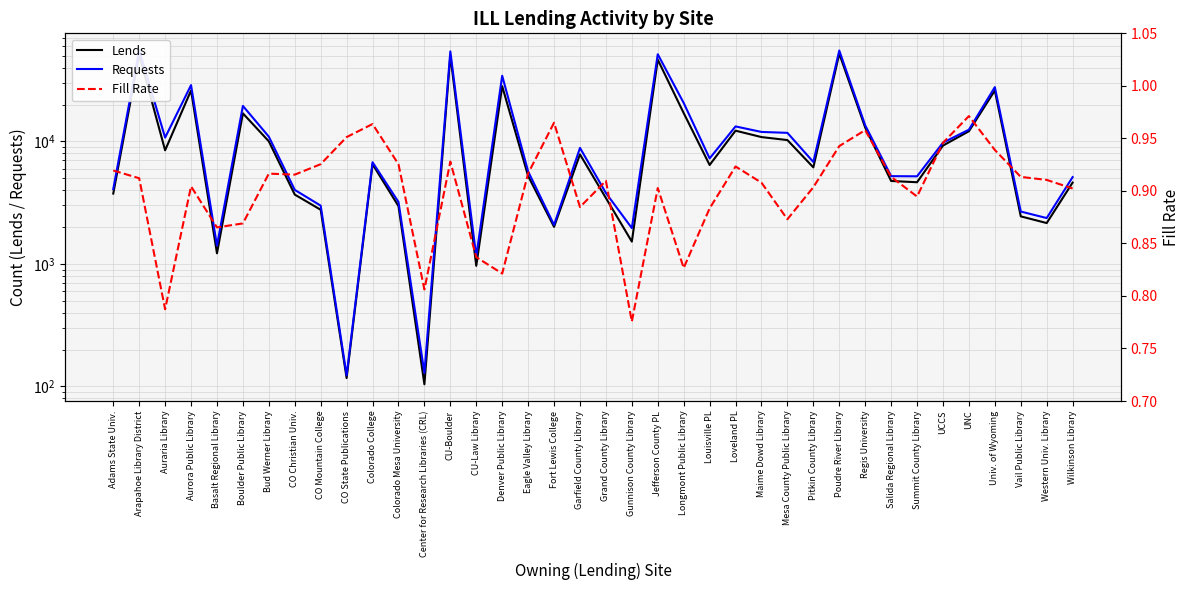

Does the chart display data point markers on the line(s)?

No